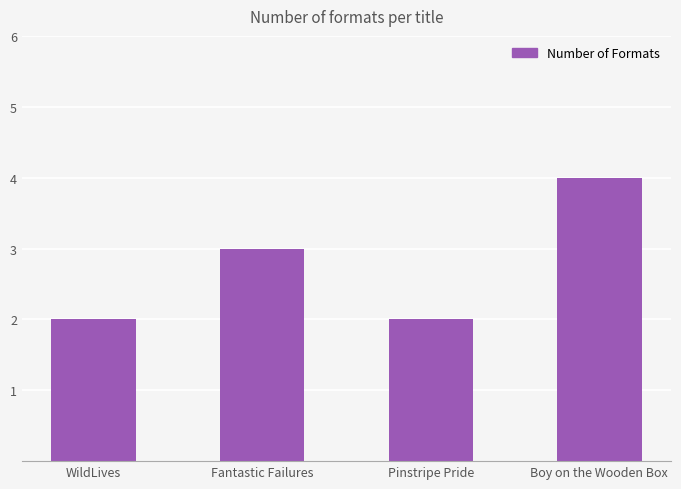

What is the approximate value at WildLives?

2